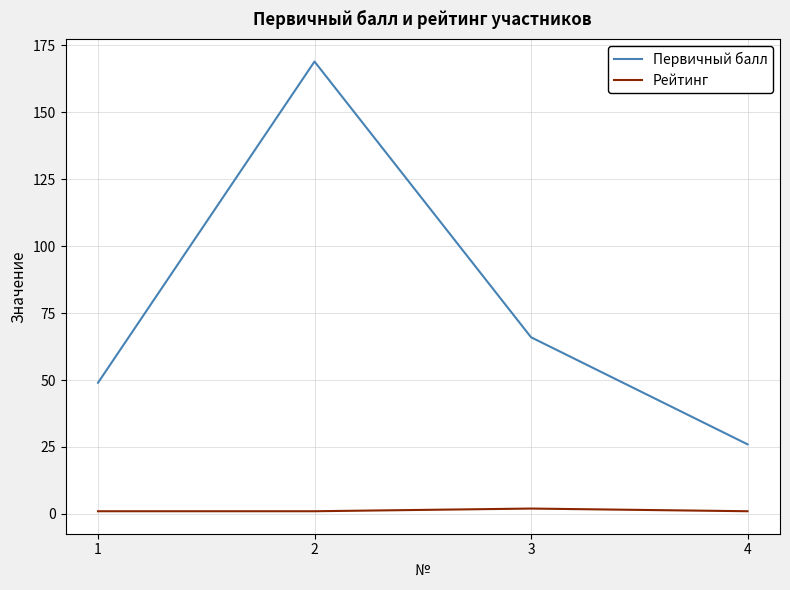

True or false: Рейтинг and Первичный балл cross at least once.

False